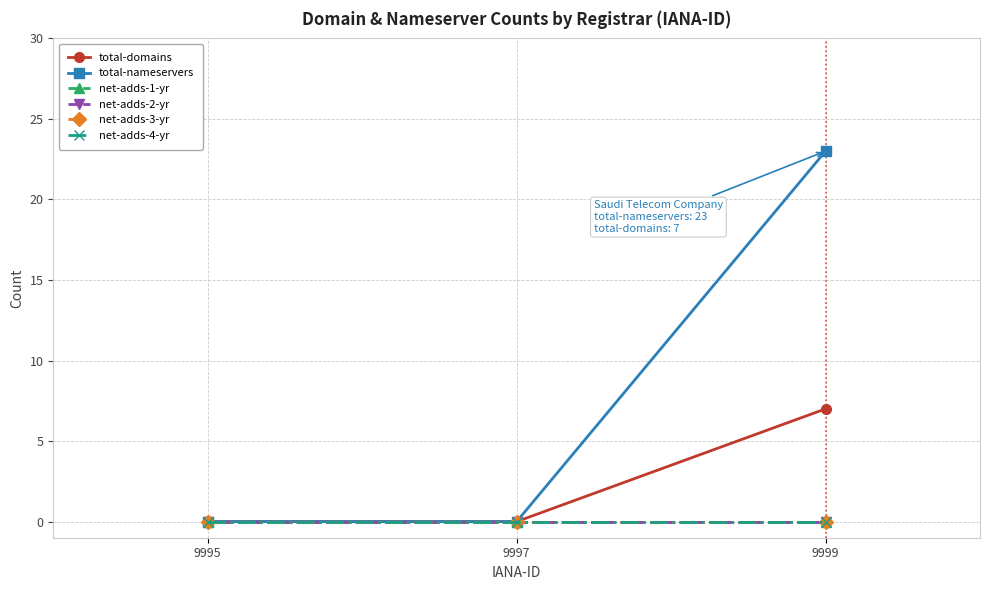

What is the difference between the maximum and minimum values in the total-domains series?

7